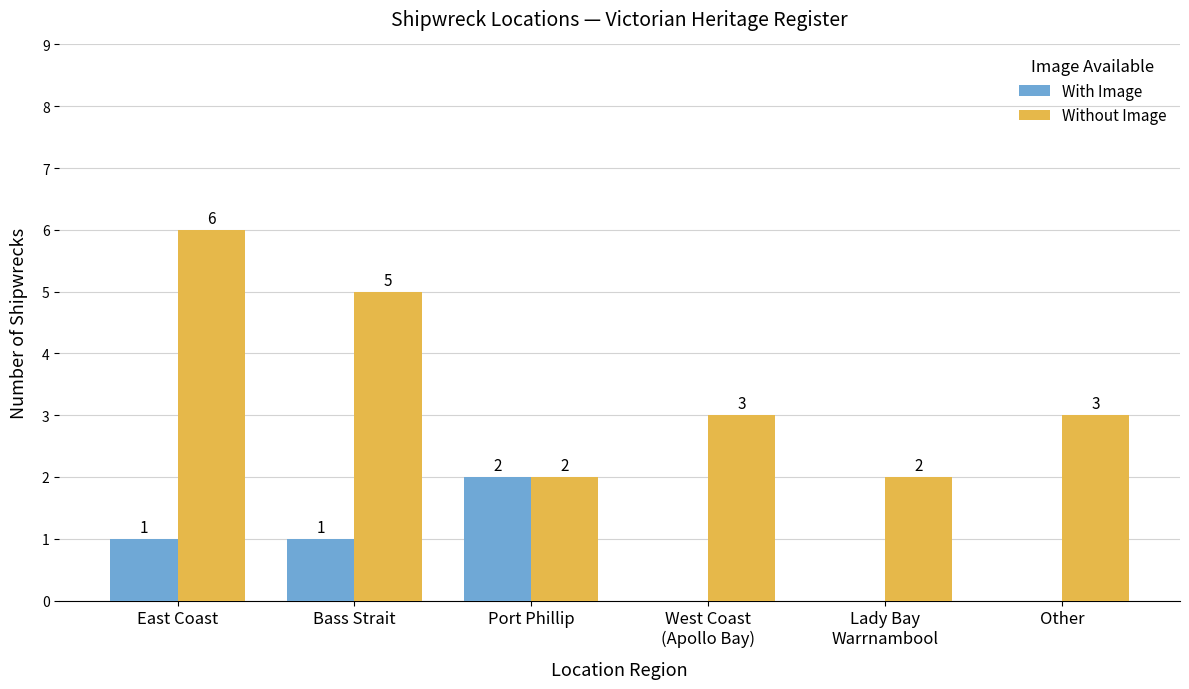

What are all the series names shown in the legend?

With Image, Without Image